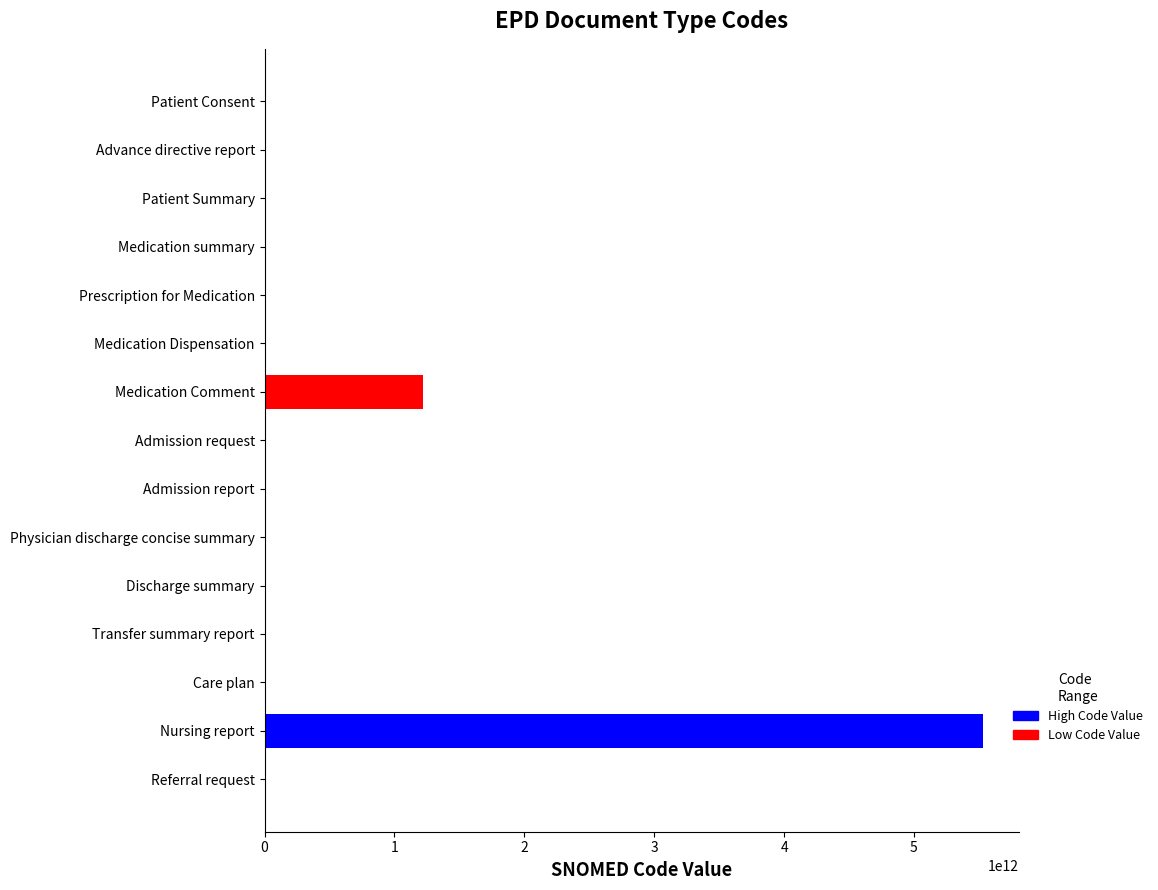

Which label corresponds to the largest value in the chart?

Nursing report